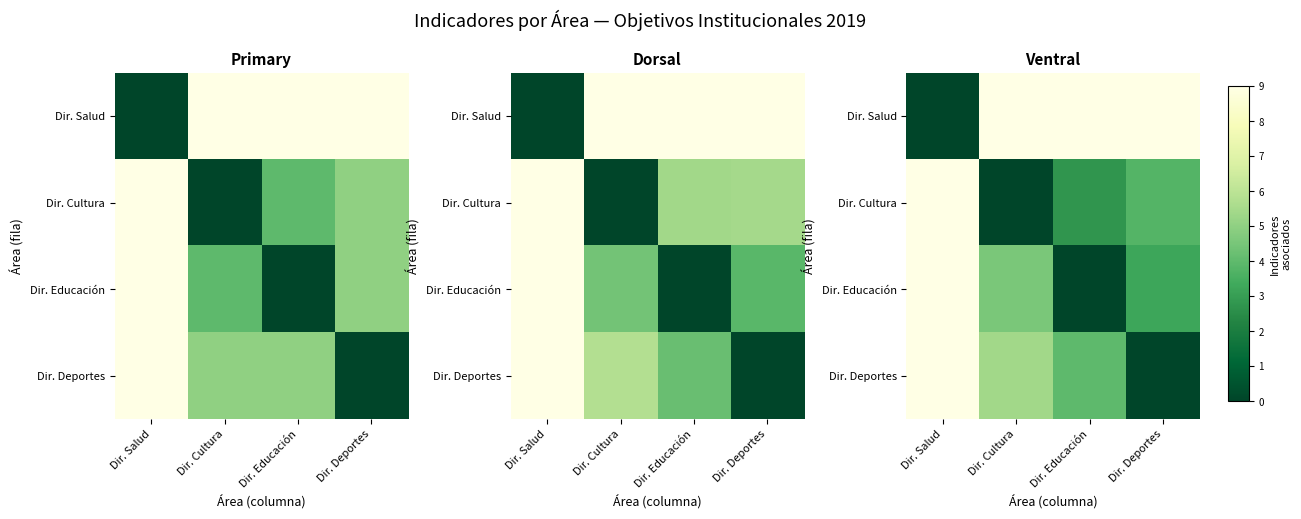

Between Dir. Educación and Dir. Deportes, which is larger?

Dir. Deportes